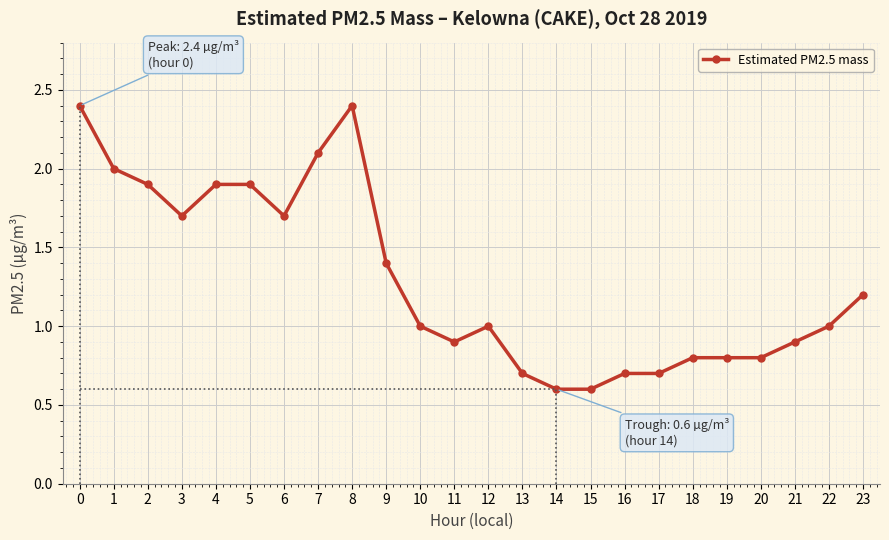

Rank the categories by value from lowest to highest.

14, 15, 13, 16, 17, 18, 19, 20, 11, 21, 10, 12, 22, 23, 9, 3, 6, 2, 4, 5, 1, 7, 0, 8